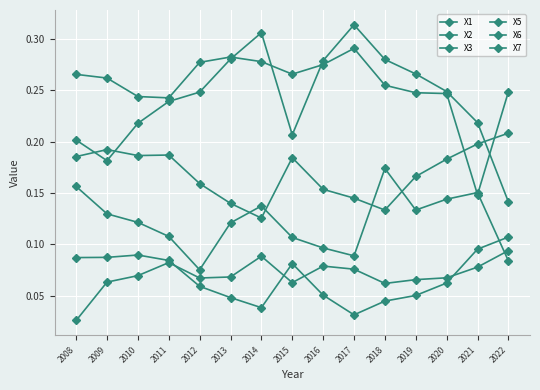

Reading left to right, transcribe all the data shown in this chart.

X1: 2008=0.1	2009=0.1	2010=0.1	2011=0.1	2012=0.1	2013=0.0	2014=0.0	2015=0.1	2016=0.1	2017=0.0	2018=0.0	2019=0.1	2020=0.1	2021=0.1	2022=0.1
X2: 2008=0.3	2009=0.3	2010=0.2	2011=0.2	2012=0.3	2013=0.3	2014=0.3	2015=0.3	2016=0.3	2017=0.3	2018=0.3	2019=0.2	2020=0.2	2021=0.1	2022=0.2
X3: 2008=0.2	2009=0.2	2010=0.2	2011=0.2	2012=0.2	2013=0.3	2014=0.3	2015=0.2	2016=0.3	2017=0.3	2018=0.3	2019=0.3	2020=0.2	2021=0.2	2022=0.1
X5: 2008=0.2	2009=0.2	2010=0.2	2011=0.2	2012=0.2	2013=0.1	2014=0.1	2015=0.2	2016=0.2	2017=0.1	2018=0.1	2019=0.2	2020=0.2	2021=0.2	2022=0.2
X6: 2008=0.0	2009=0.1	2010=0.1	2011=0.1	2012=0.1	2013=0.1	2014=0.1	2015=0.1	2016=0.1	2017=0.1	2018=0.1	2019=0.1	2020=0.1	2021=0.1	2022=0.1
X7: 2008=0.2	2009=0.1	2010=0.1	2011=0.1	2012=0.1	2013=0.1	2014=0.1	2015=0.1	2016=0.1	2017=0.1	2018=0.2	2019=0.1	2020=0.1	2021=0.2	2022=0.1